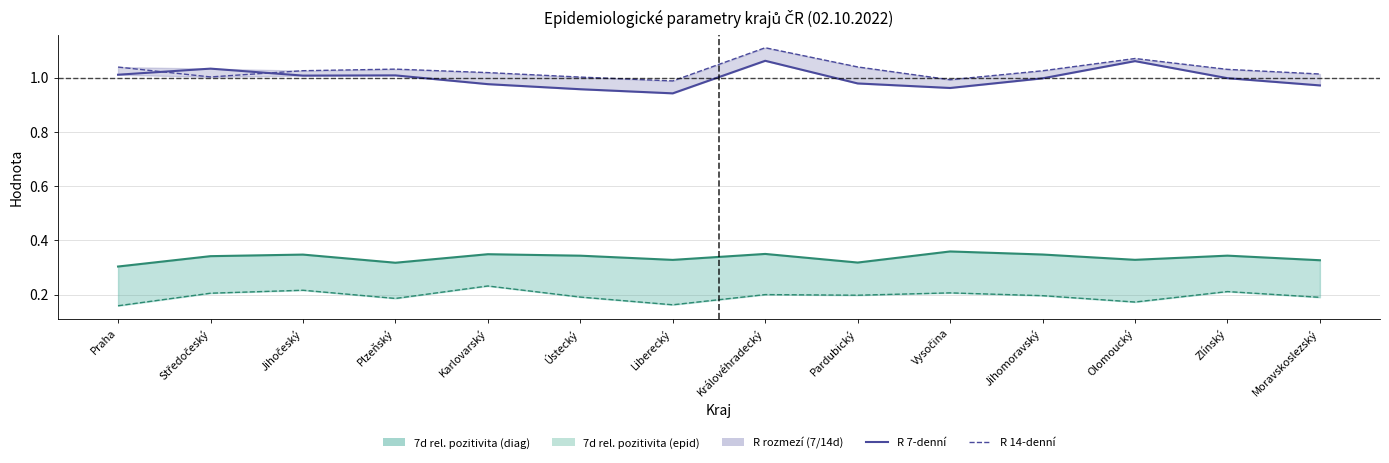

What is the sum of all R (14-denní) values?

14.4